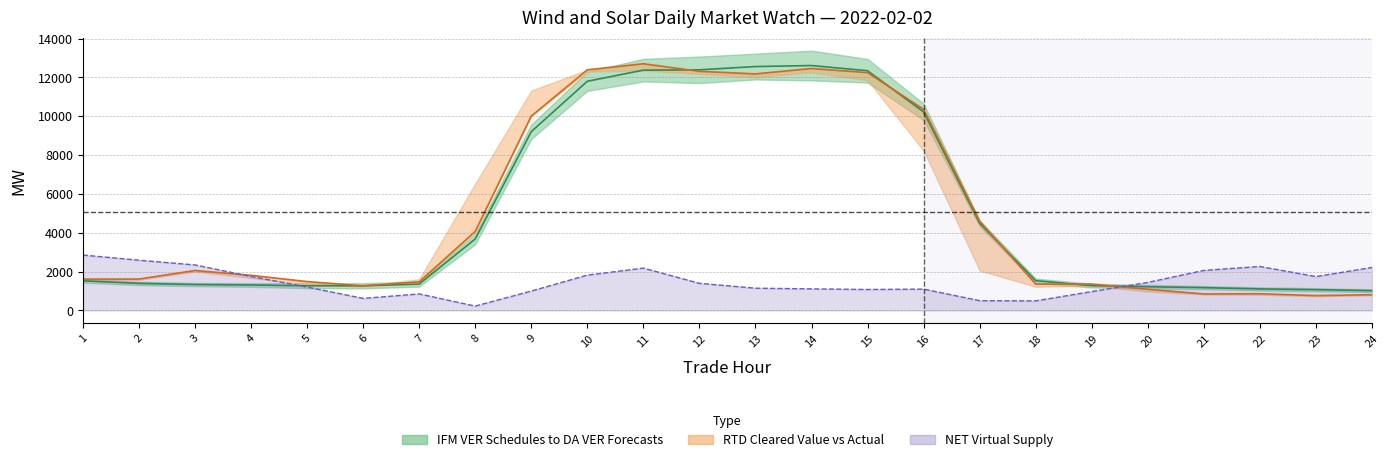

What is the value of the Actual point at the 2nd from the left?

1617.0